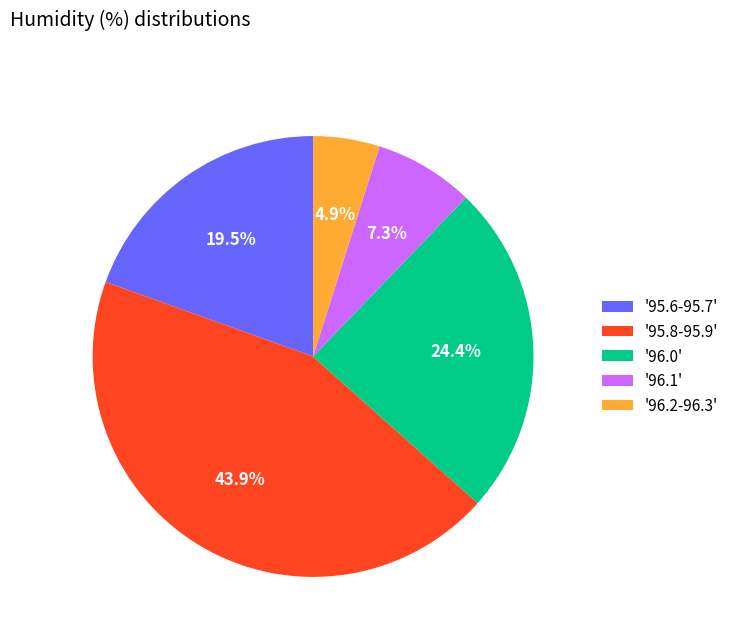

Does '96.2-96.3' represent more than half of the total?

No